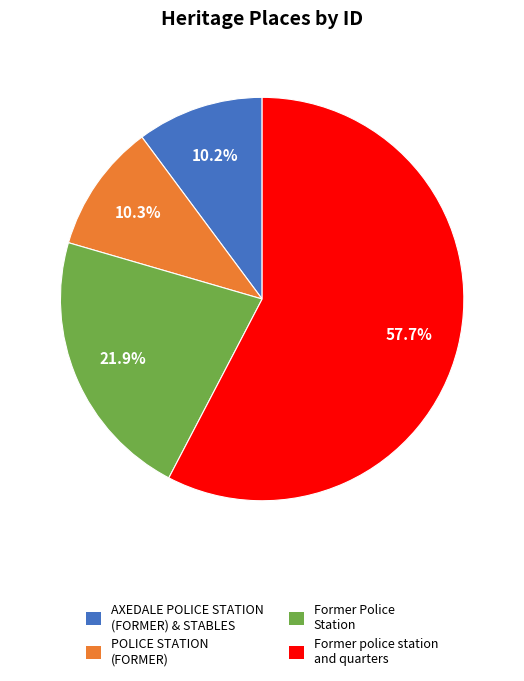

To the nearest percent, what is the combined percentage of AXEDALE POLICE STATION (FORMER) & STABLES and Former Police Station?

32%